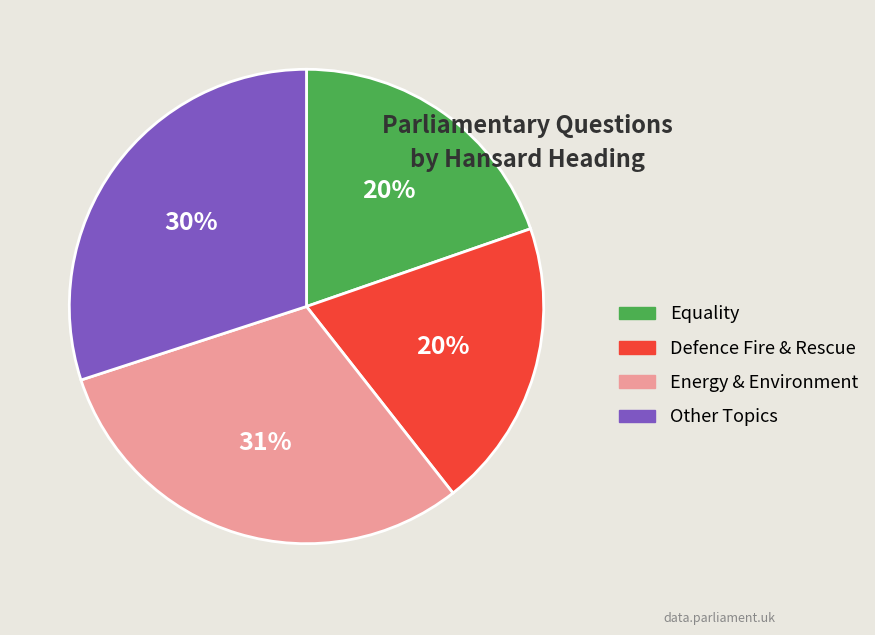

How many segments does this pie chart have?

4